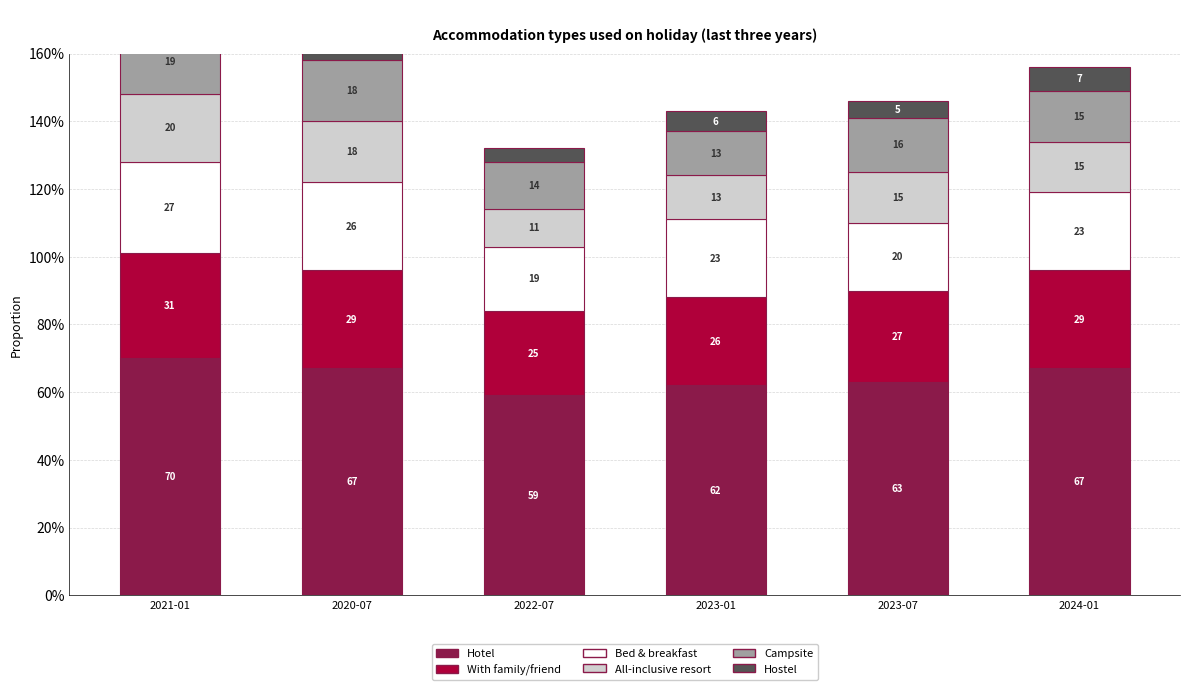

The value of With family/friend at 2020-07 is 0.3. True or false?

True